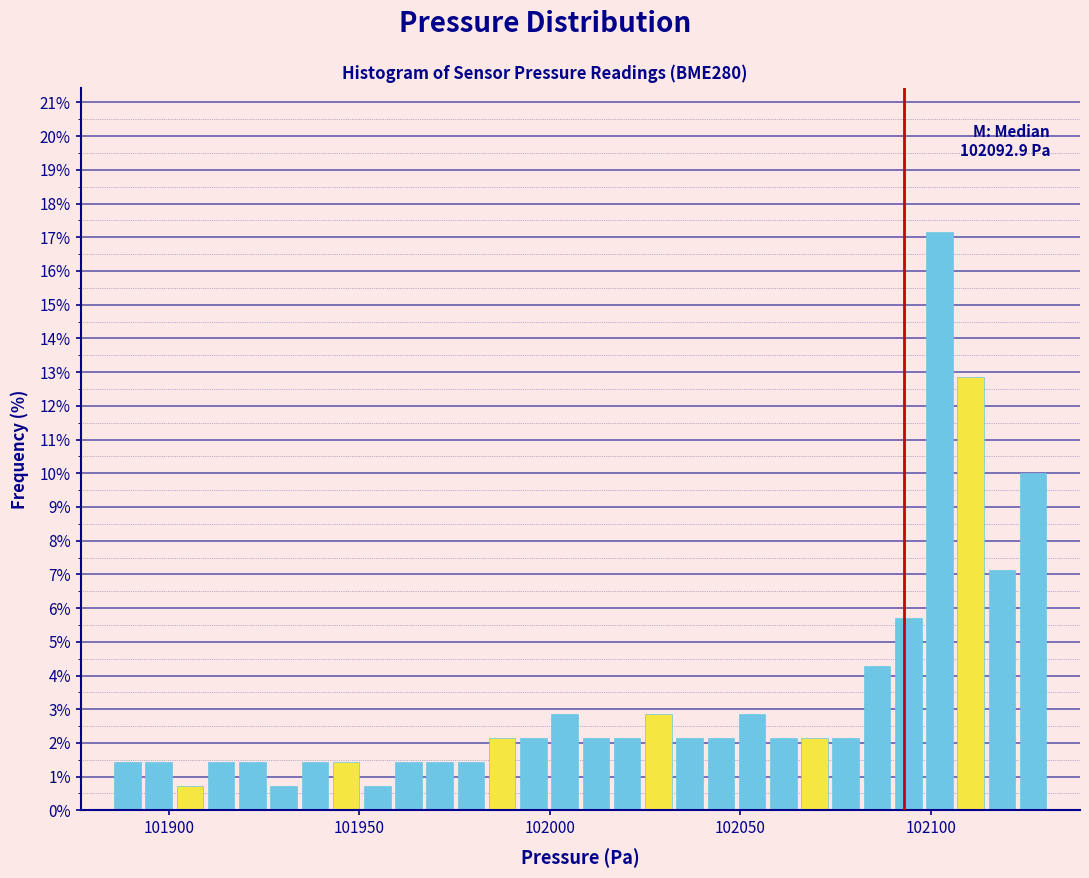

Around what value on the x-axis is the tallest bar? Give the approximate position of its centre, as read against the axis.

102100